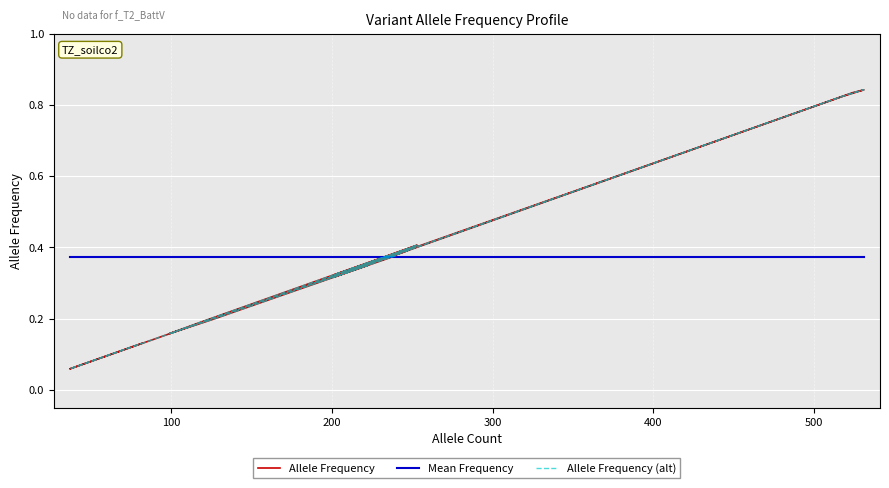

What is the difference between the values at 222 and 37?

0.3